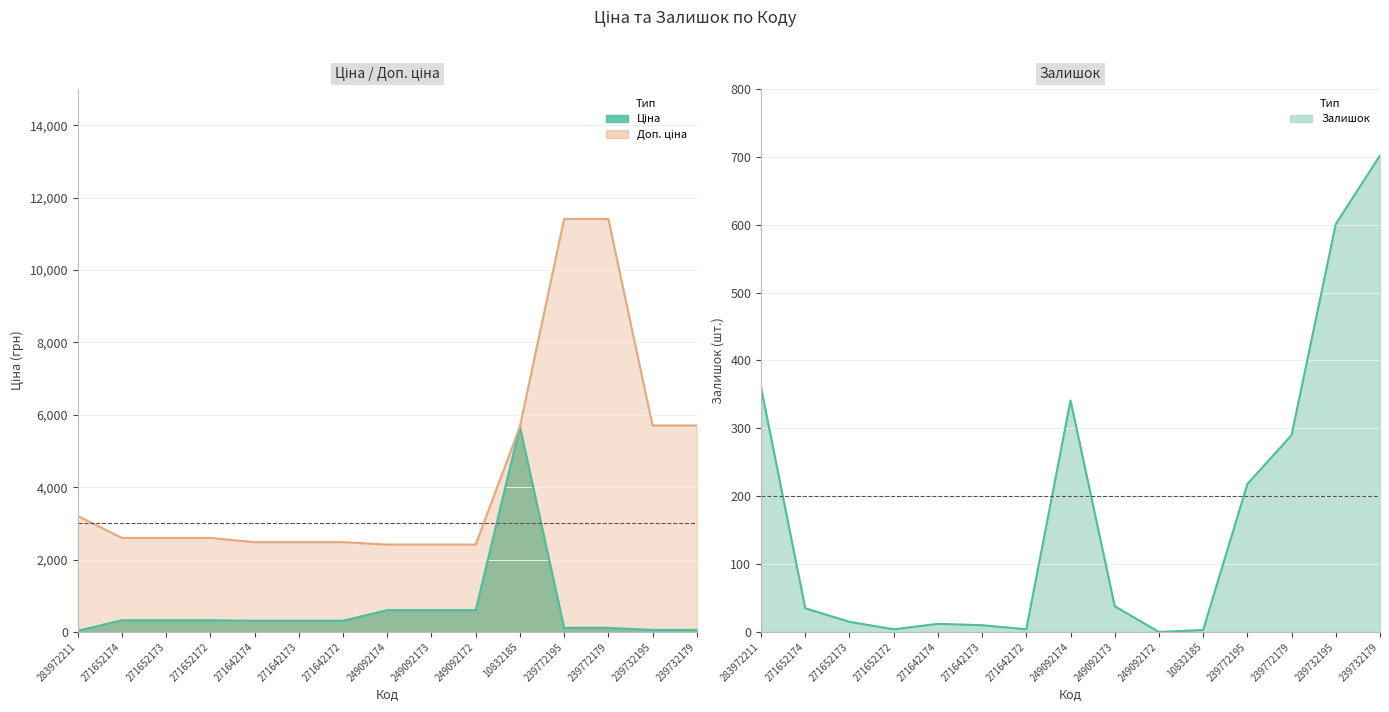

What is the highest value of the Залишок series?

702.0